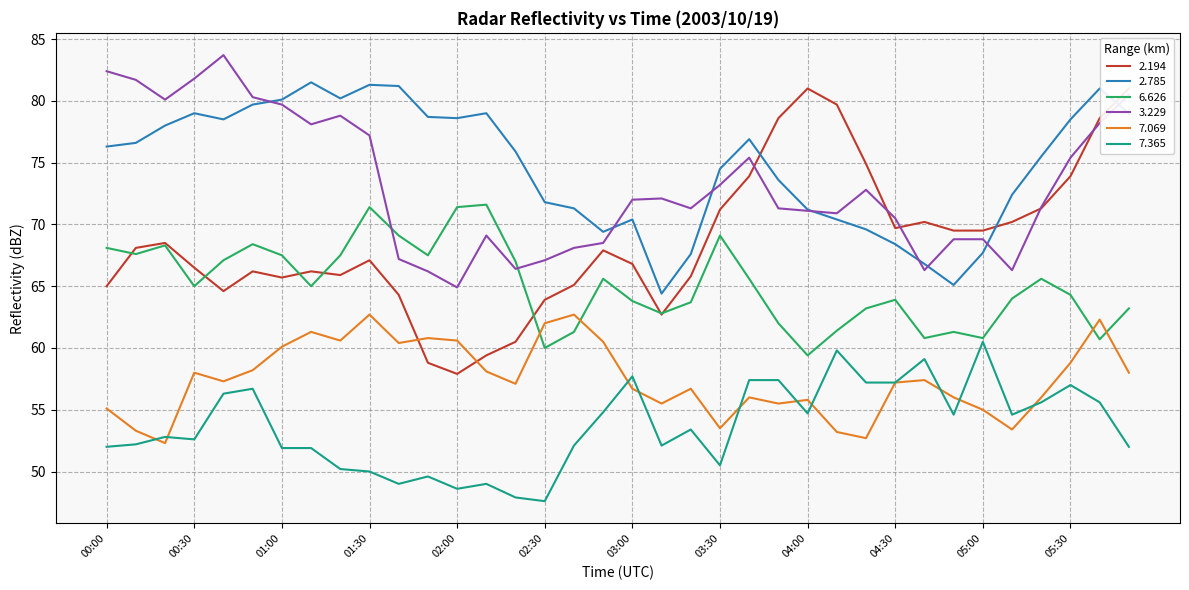

What is the sum of all 2.785 values?

2690.1